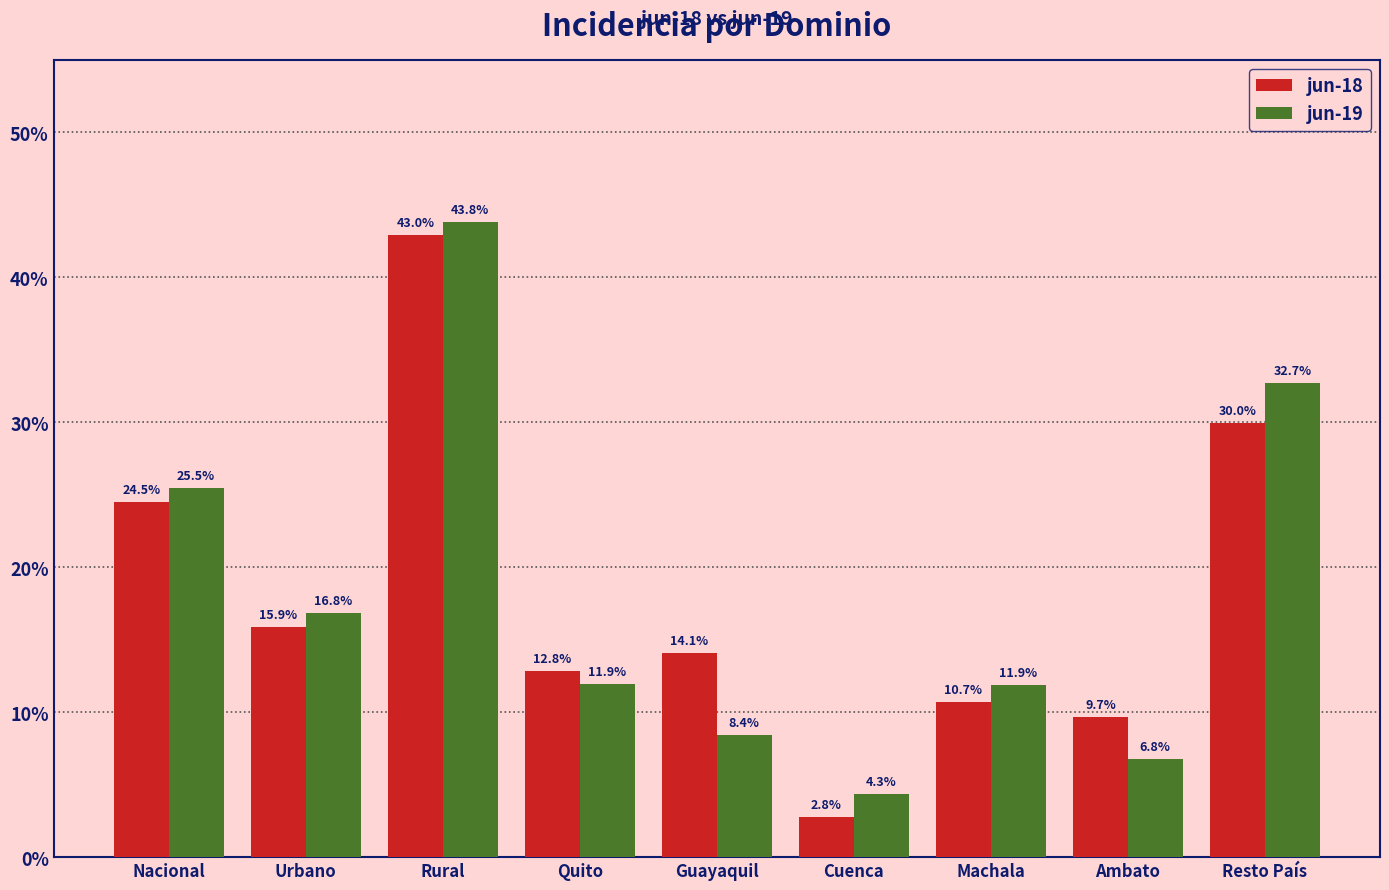

The value of jun-19 at Machala is 0.0. True or false?

False